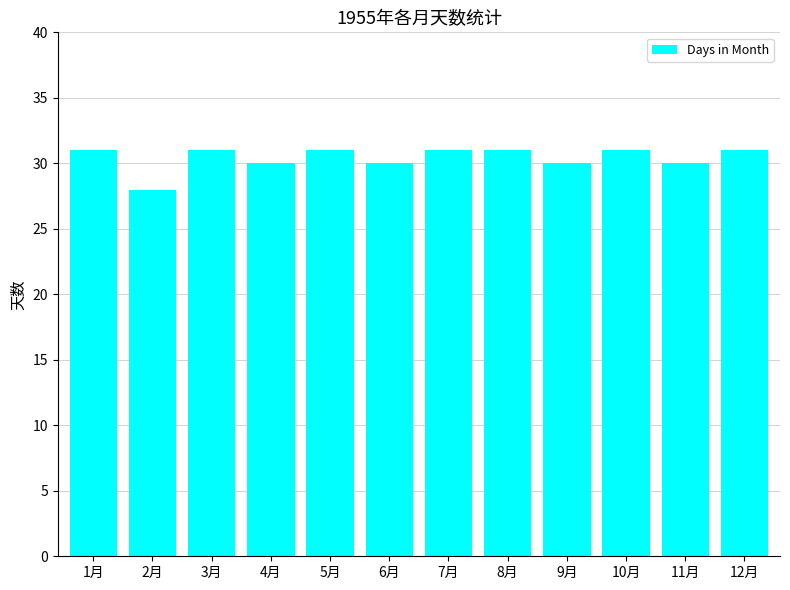

Does the chart contain stacked bars?

No